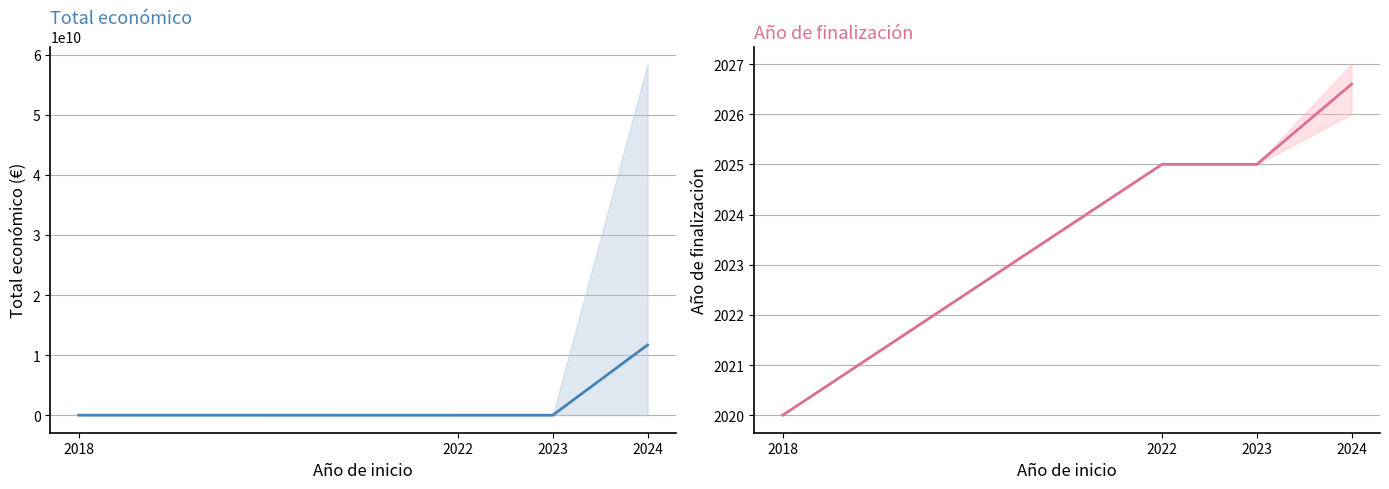

True or false: Año de finalización has a value of 2020.0 at 2018.

True